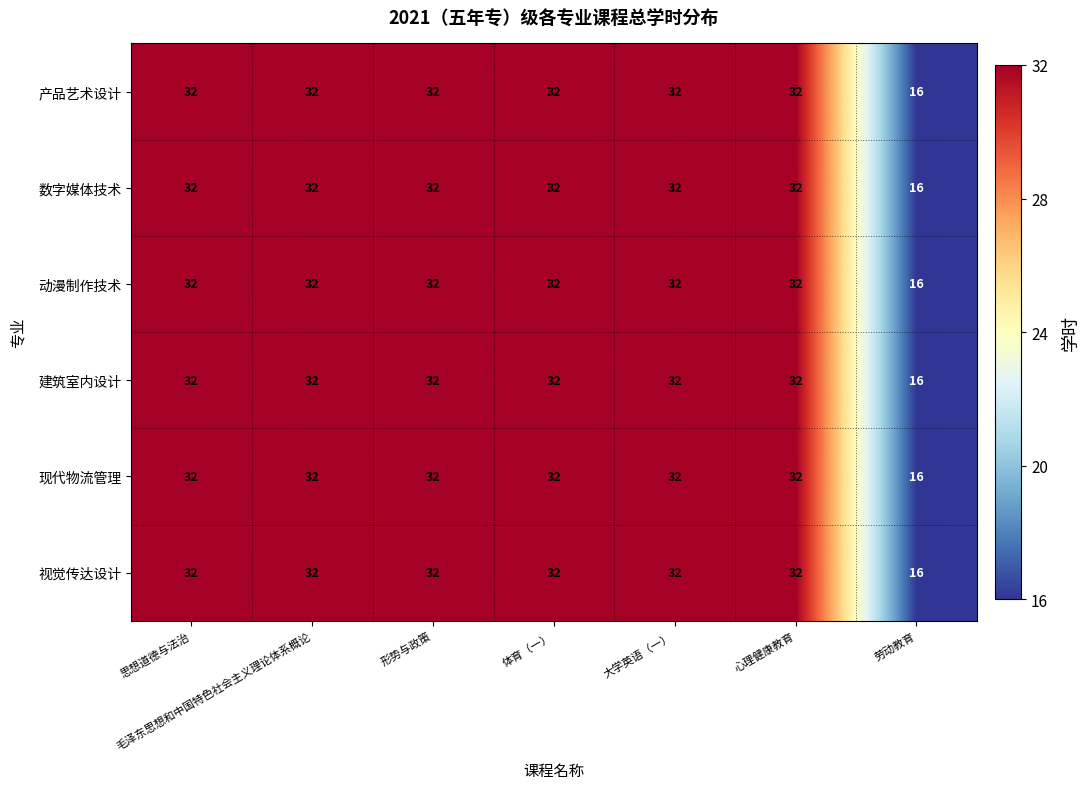

What is the sum of all 动漫制作技术 values?

208